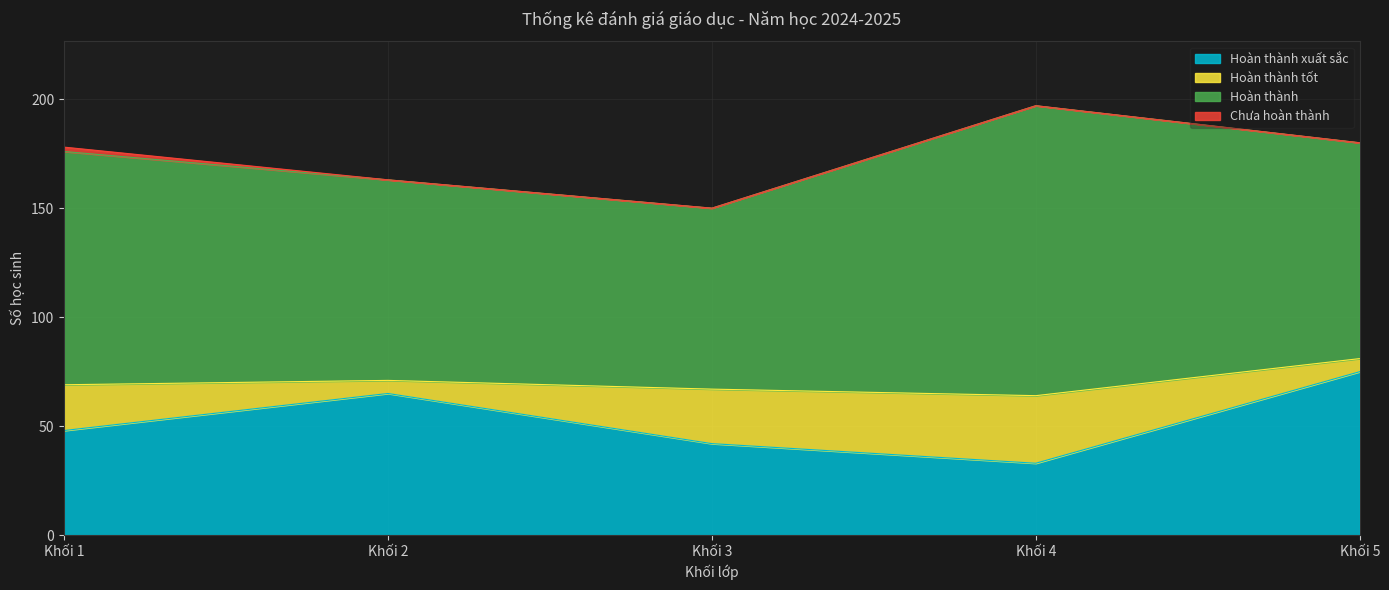

At how many categories does at least one series exceed 4?

5